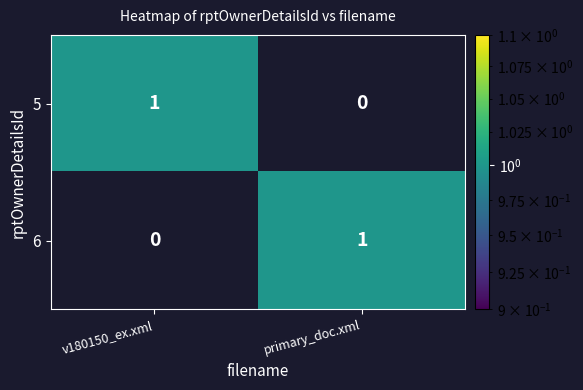

Which series has the widest spread of values?

5